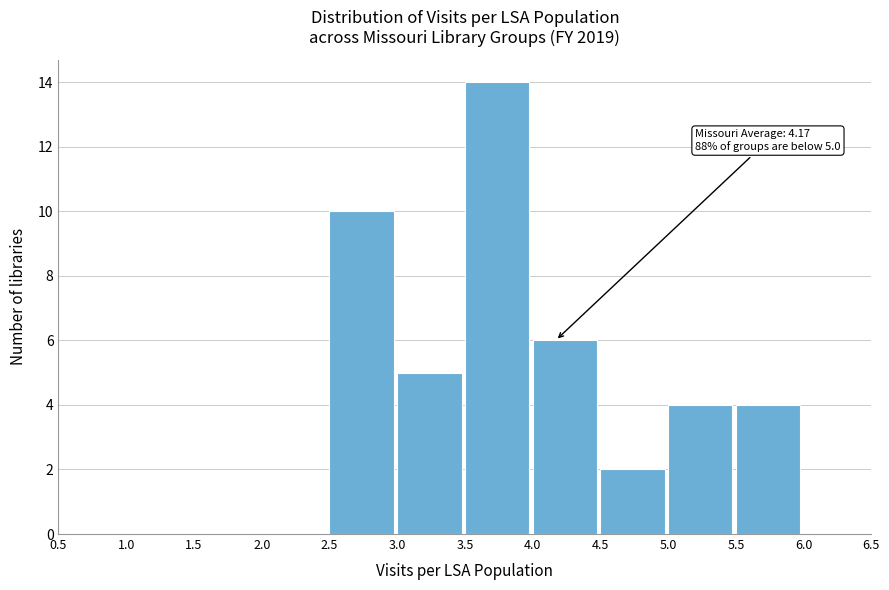

Over which range of the x-axis is the bar tallest?

3.5 to 4.0